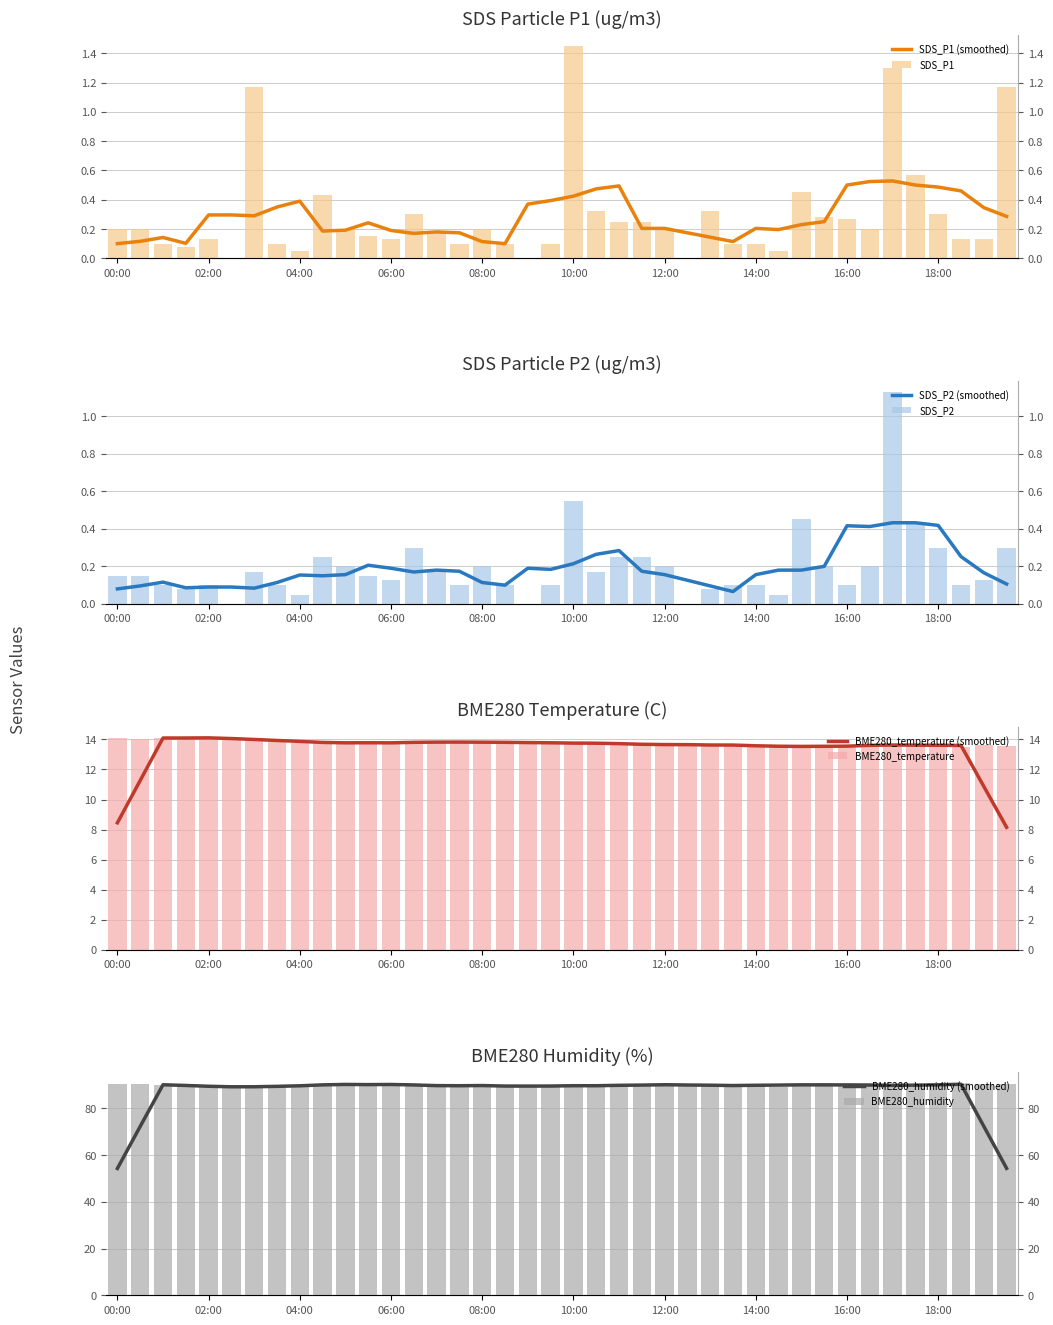

Reading right to left, extract all data points from this chart.

SDS_P1: 1.2	0.1	0.1	0.3	0.6	1.3	0.2	0.3	0.3	0.5	0.1	0.1	0.1	0.3	0.0	0.2	0.2	0.2	0.3	1.4	0.1	0.0	0.1	0.2	0.1	0.2	0.3	0.1	0.1	0.2	0.4	0.1	0.1	1.2	0.0	0.1	0.1	0.1	0.2	0.2
SDS_P2: 0.3	0.1	0.1	0.3	0.4	1.1	0.2	0.1	0.2	0.5	0.1	0.1	0.1	0.1	0.0	0.2	0.2	0.2	0.2	0.6	0.1	0.0	0.1	0.2	0.1	0.2	0.3	0.1	0.1	0.2	0.2	0.1	0.1	0.2	0.0	0.1	0.1	0.1	0.1	0.1
BME280_temperature: 13.6	13.6	13.5	13.6	13.7	13.6	13.7	13.6	13.5	13.4	13.6	13.6	13.7	13.7	13.6	13.6	13.8	13.7	13.8	13.8	13.7	13.8	13.8	13.8	13.9	13.8	13.8	13.8	13.8	13.8	13.8	13.8	13.9	14.1	14.1	14.2	14.1	14.1	14.0	14.1
BME280_humidity: 90.5	90.3	90.9	90.0	90.0	89.3	89.6	90.4	90.8	90.3	89.4	89.7	89.9	90.4	89.7	90.1	90.1	90.5	89.6	89.2	89.2	90.1	89.8	89.5	89.3	90.3	89.7	90.0	90.9	90.3	90.0	90.1	89.1	89.0	89.1	89.2	90.0	90.2	90.7	90.6